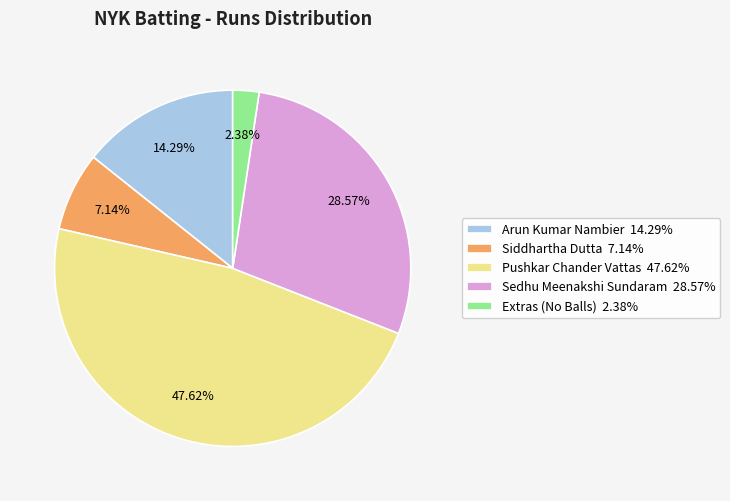

Is the sum of Extras (No Balls) 2.38% and Sedhu Meenakshi Sundaram 28.57% greater than half?

No